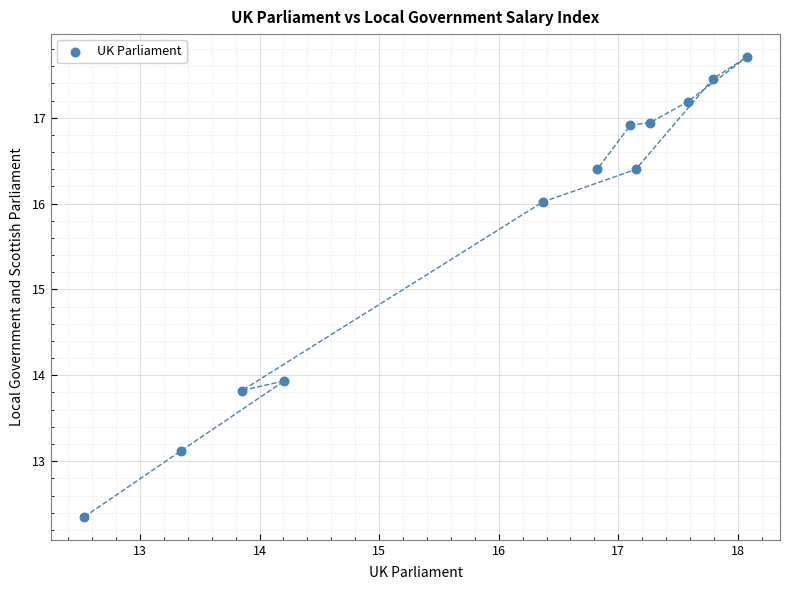

What is the average X value?

16.0